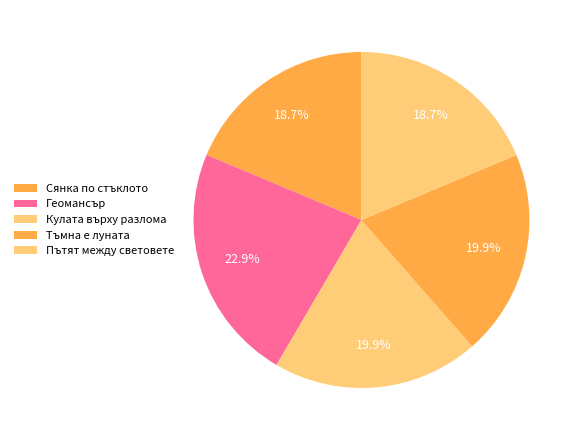

Count the number of slices in the pie.

5